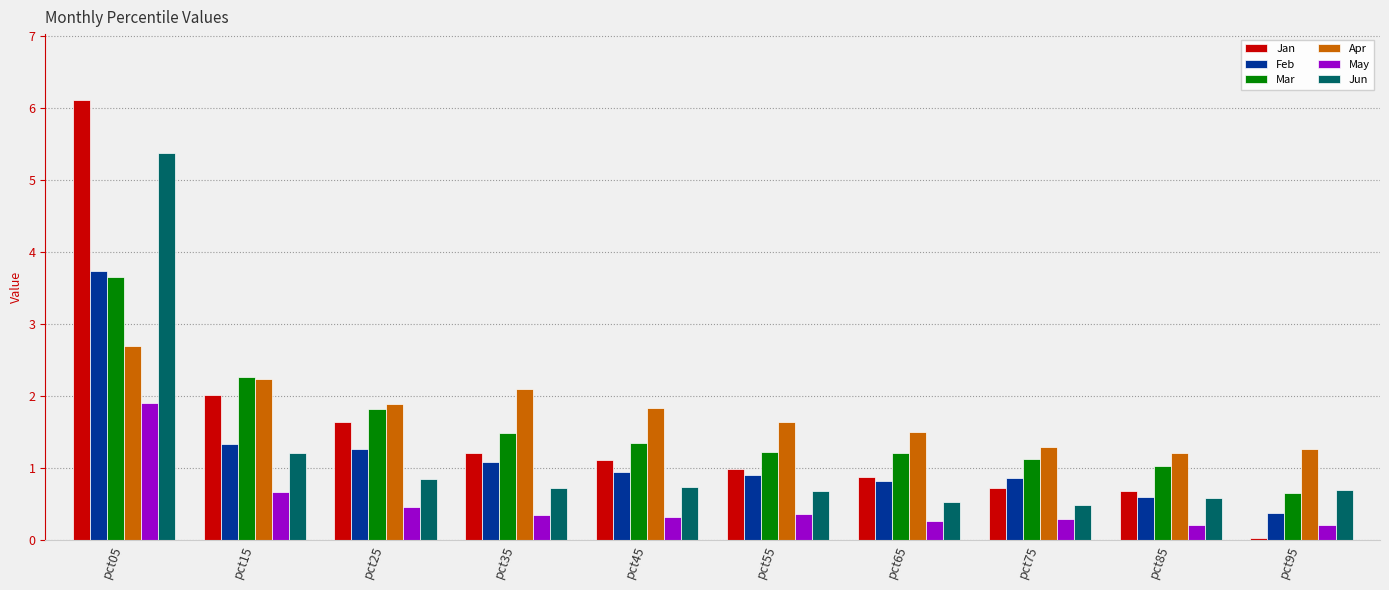

The Apr series shows 0.6 at pct75. True or false?

False